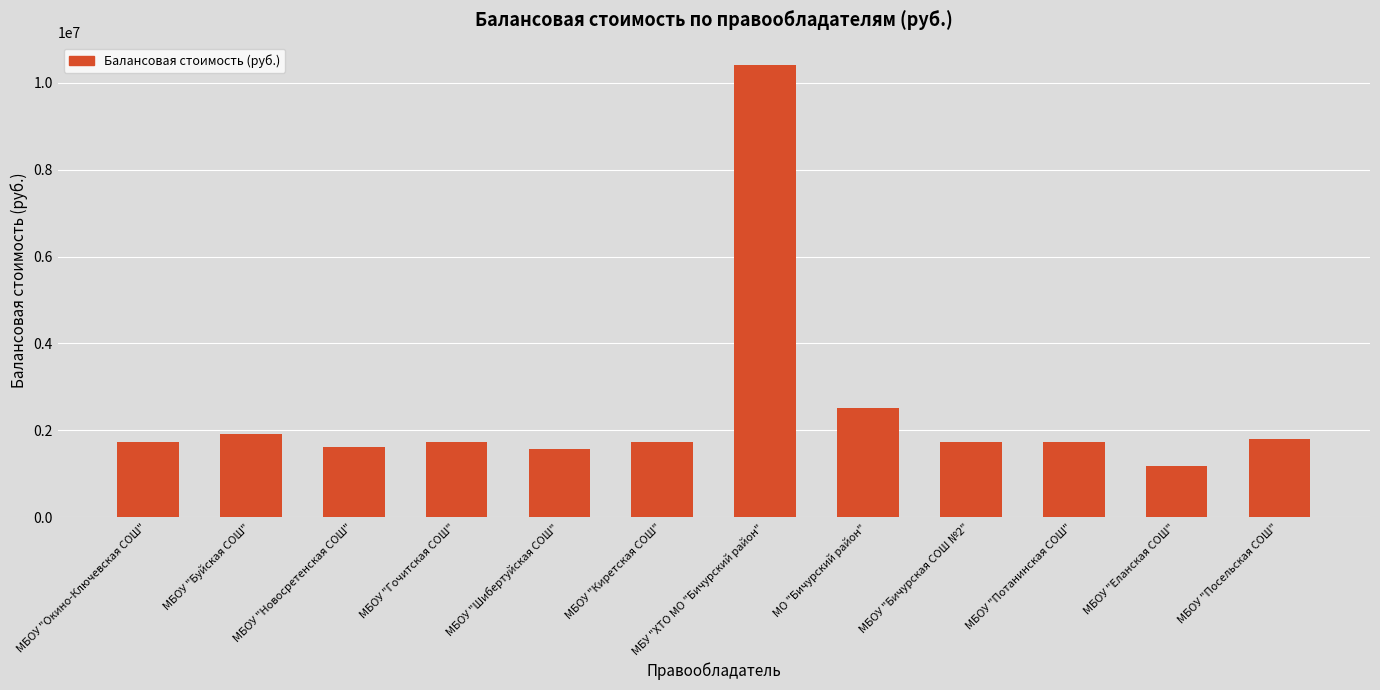

What is the ratio of the value at МБОУ "Новосретенская СОШ" to the value at МБОУ "Киретская СОШ"?

0.9